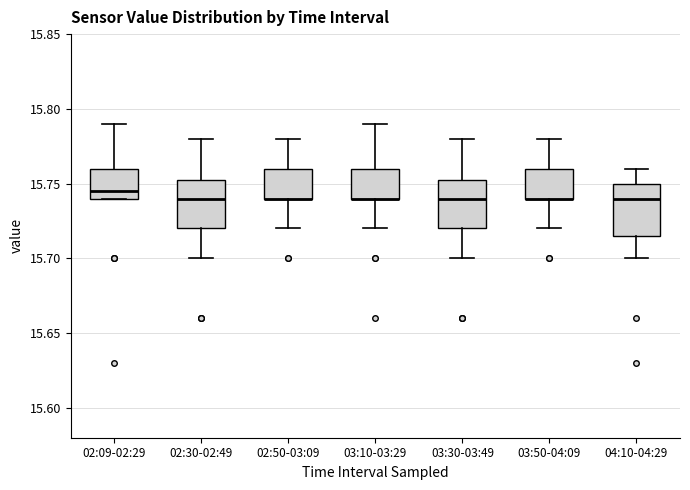

Where does the median line of the box for 03:30-03:49 sit on the y-axis? The values are not printed on the chart, so give them approximately, as read against the axis.

15.740